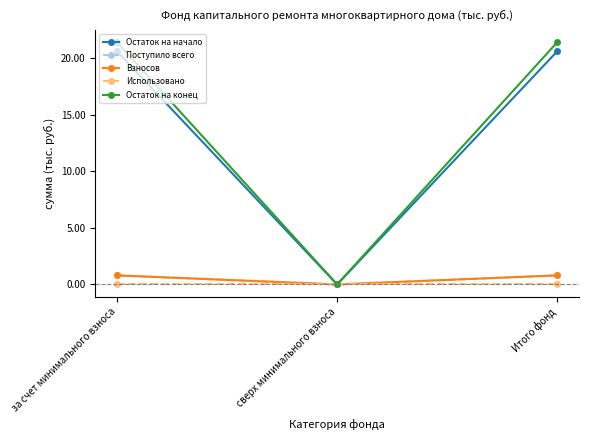

The Остаток на конец series shows -10.9 at сверх минимального взноса. True or false?

False